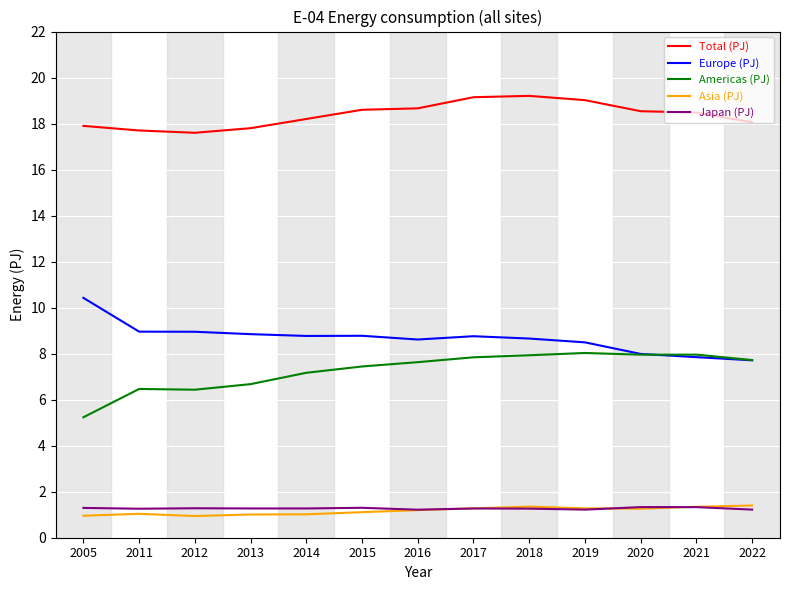

What is the highest value of the Europe (PJ) series?

10.4